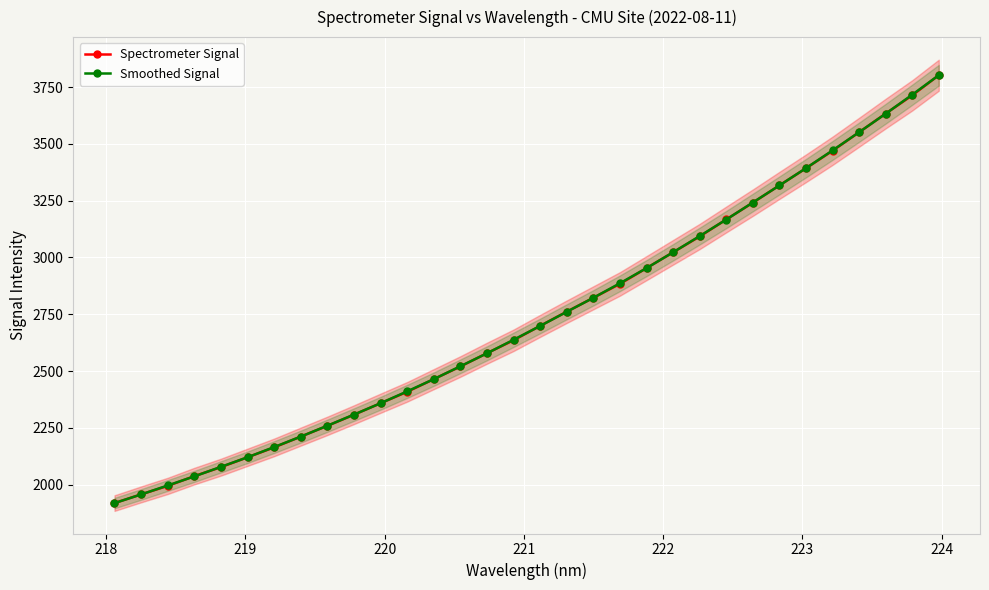

What is the value of the Smoothed Signal point at the 28th from the left?

3471.5